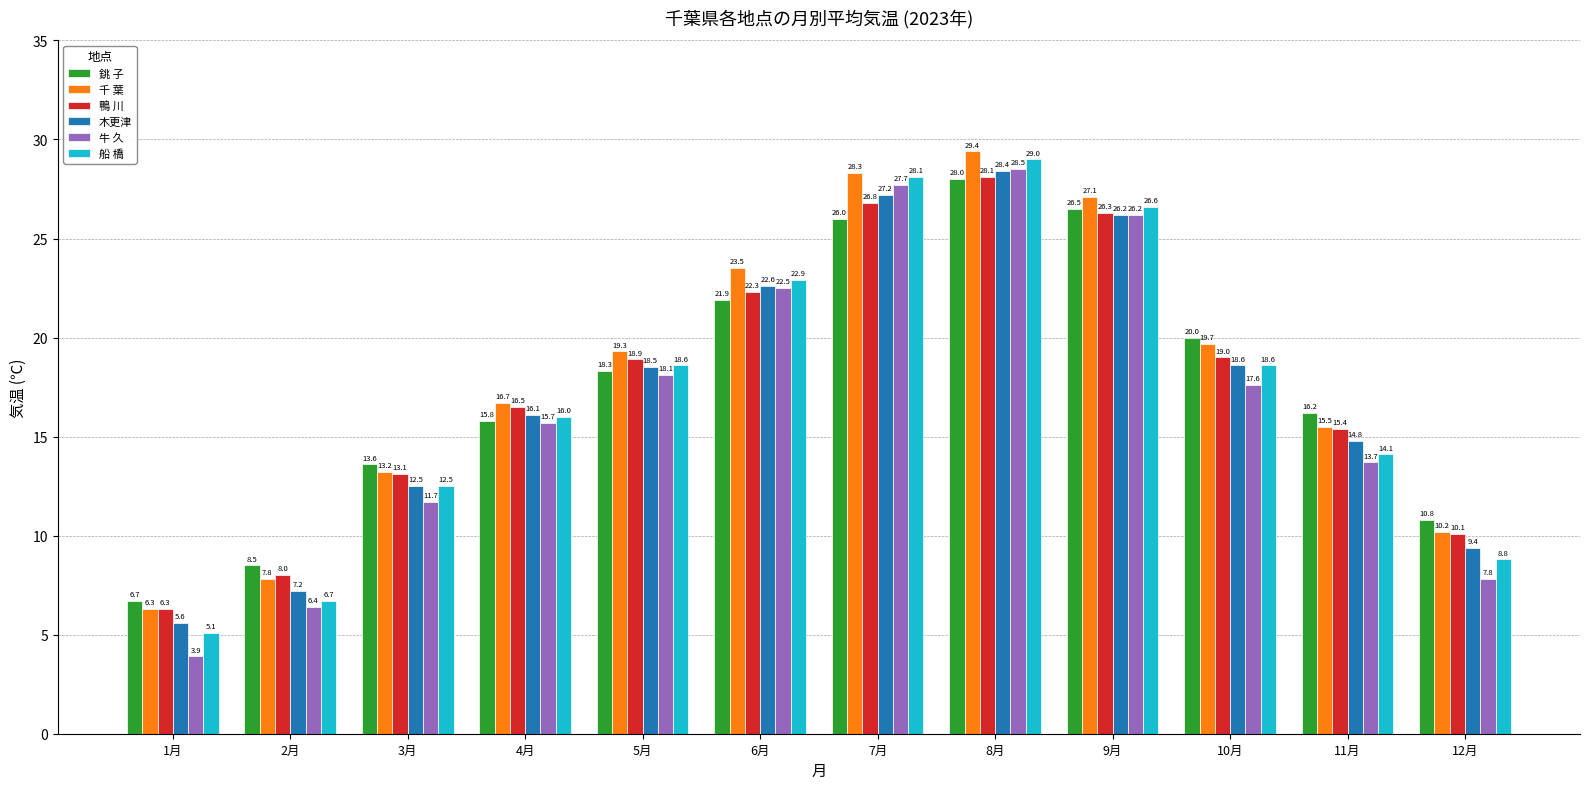

What is the smallest value displayed?

3.9